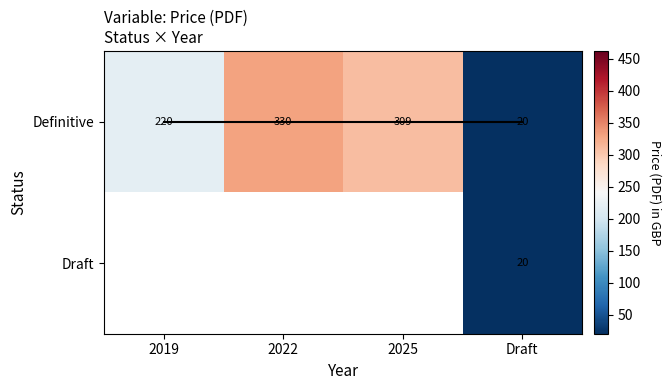

At which label does Definitive reach its minimum?

Draft